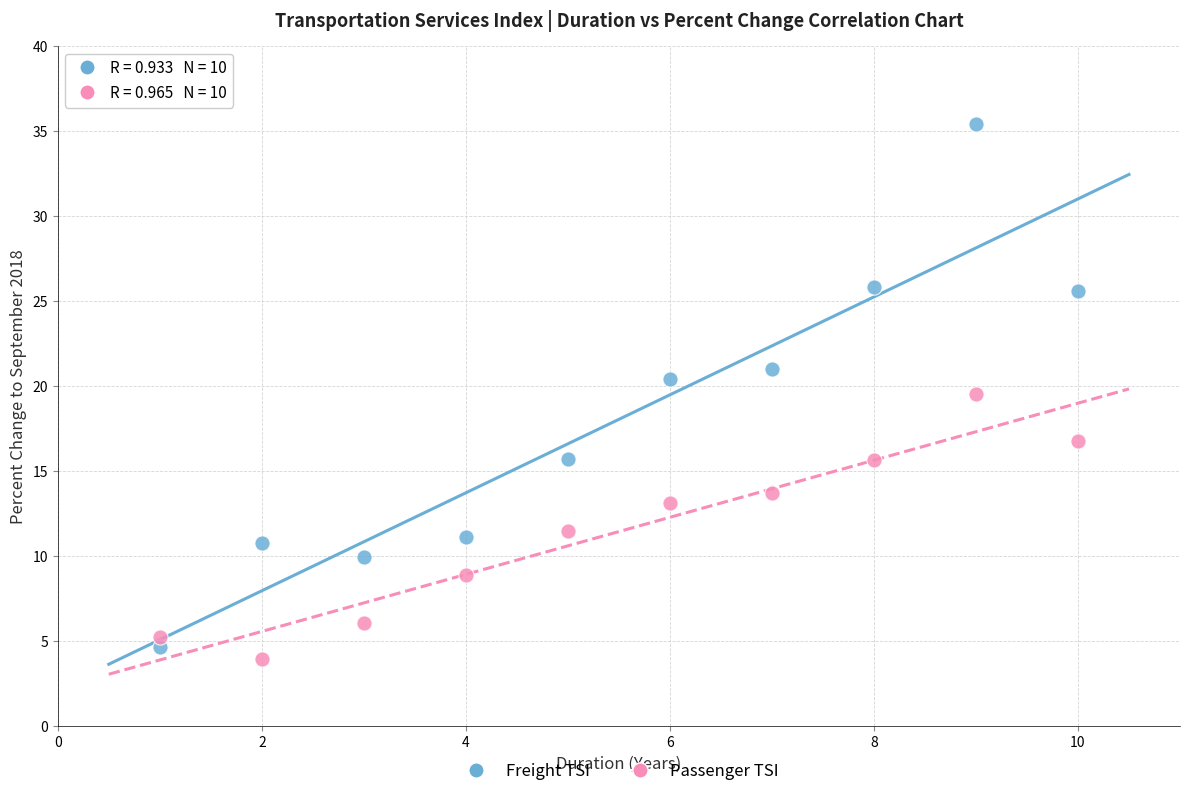

Across all series, what Y value is closest to 19?

19.5